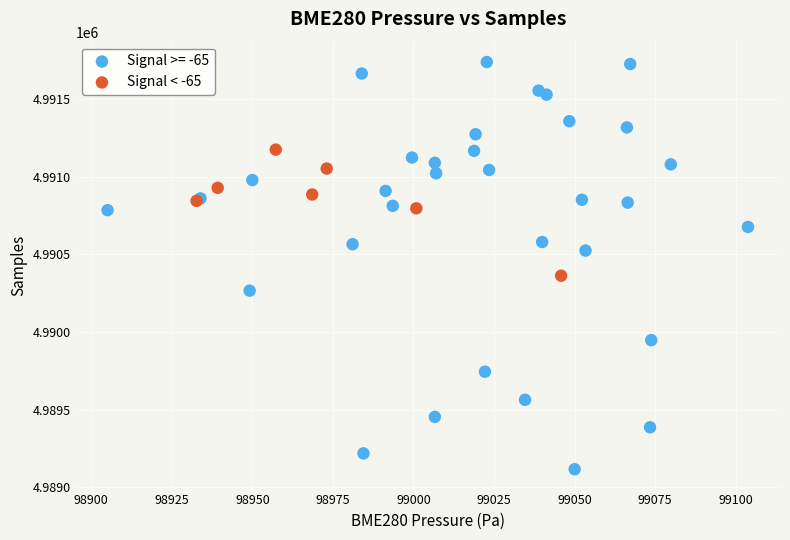

Which series reaches the minimum Y coordinate?

Signal >= -65